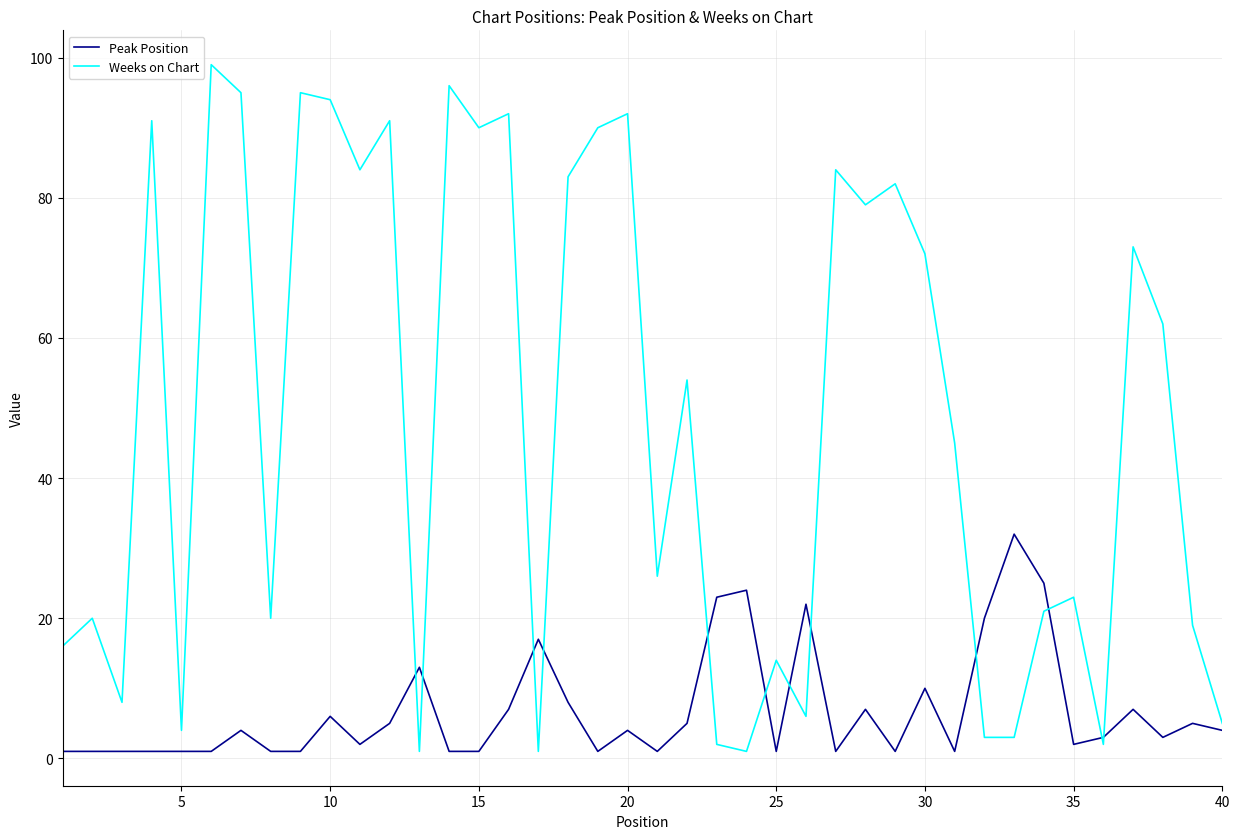

Which series has the largest range (max minus min)?

Weeks on Chart